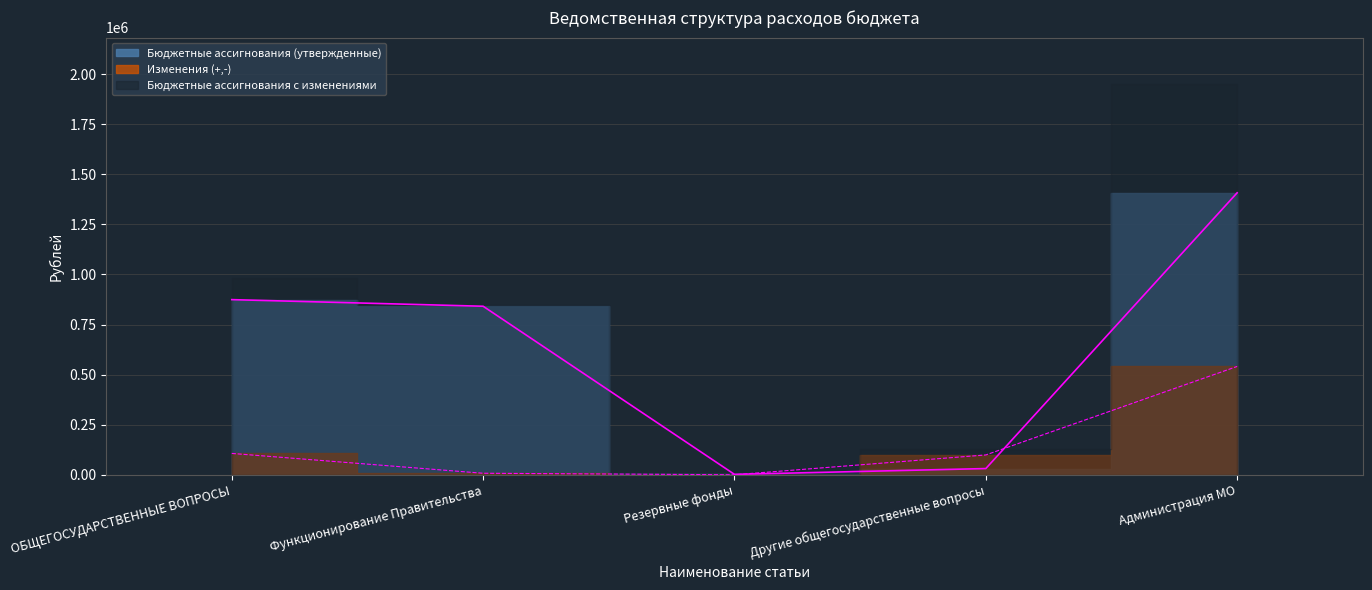

Where is the first local minimum for Изменения (+,-)?

Резервные фонды